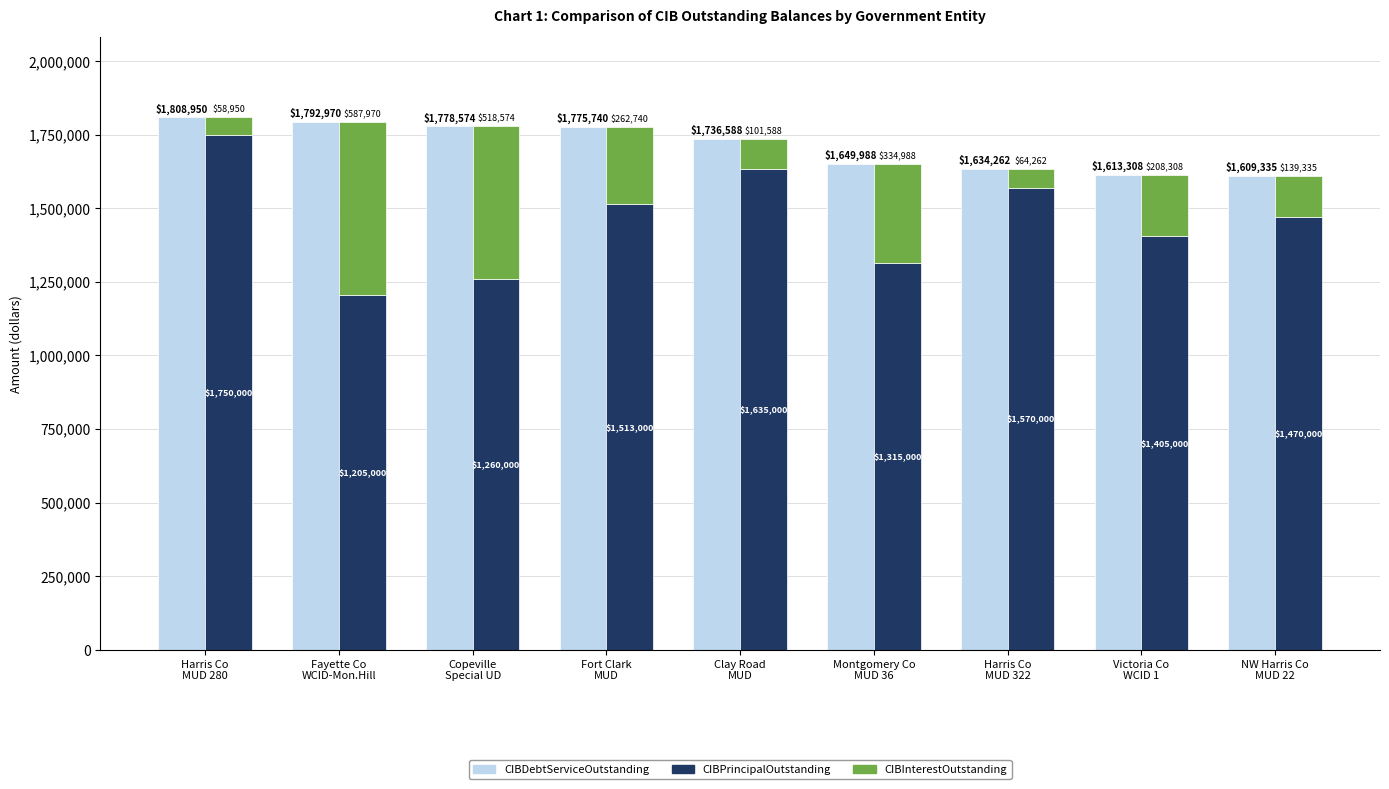

List the series in order of their peak value, highest first.

CIBDebtServiceOutstanding, CIBPrincipalOutstanding, CIBInterestOutstanding